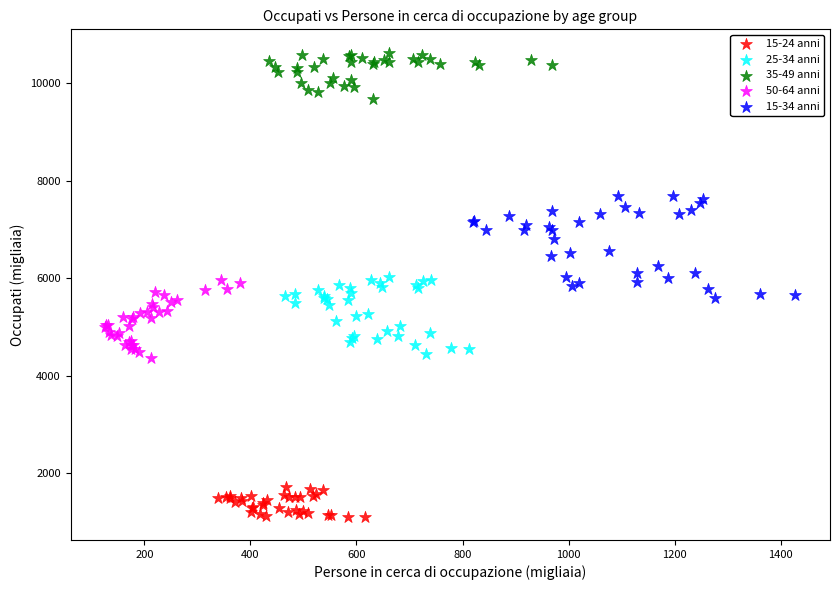

Which series reaches the minimum Y coordinate?

15-24 anni